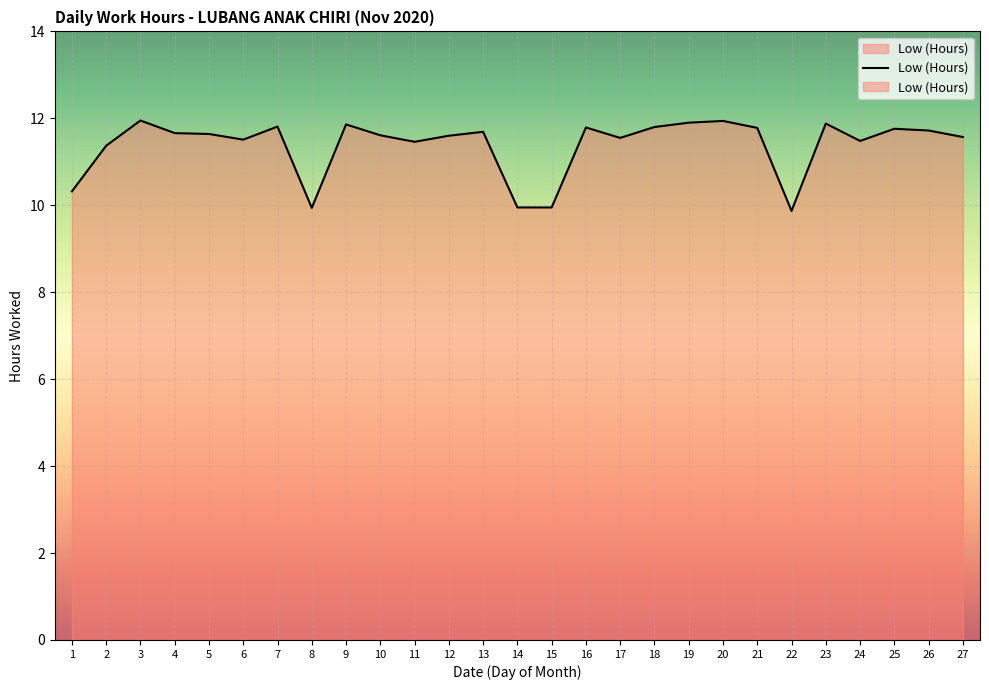

The chart shows a value of 6.0 at 6. True or false?

False